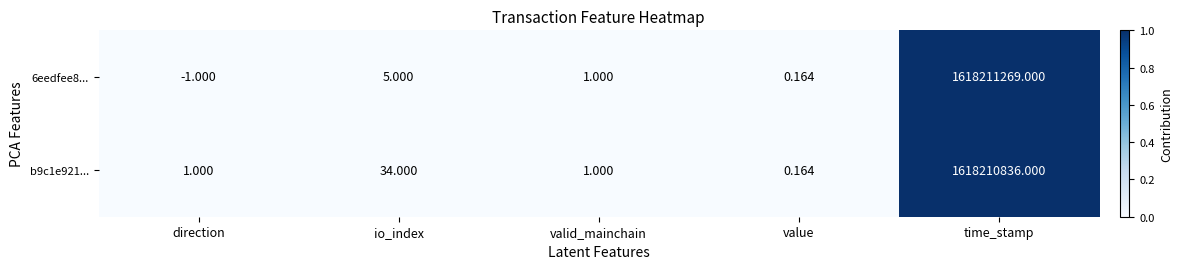

At which category is the sum across all series the highest?

time_stamp